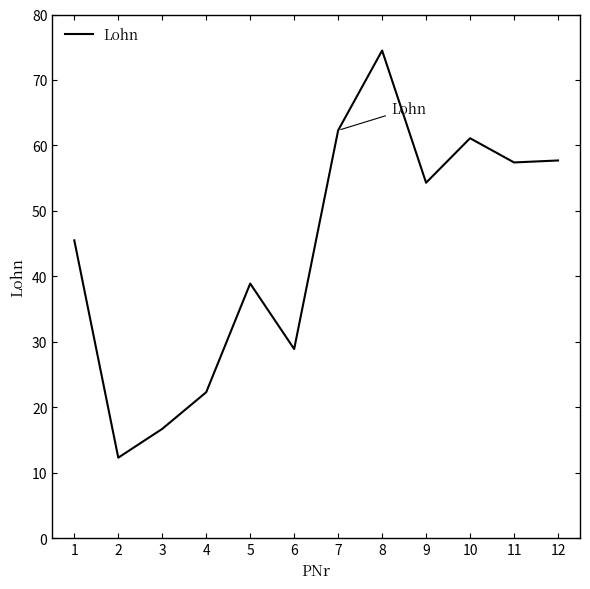

What is the difference between the values at 11 and 9?

3.1